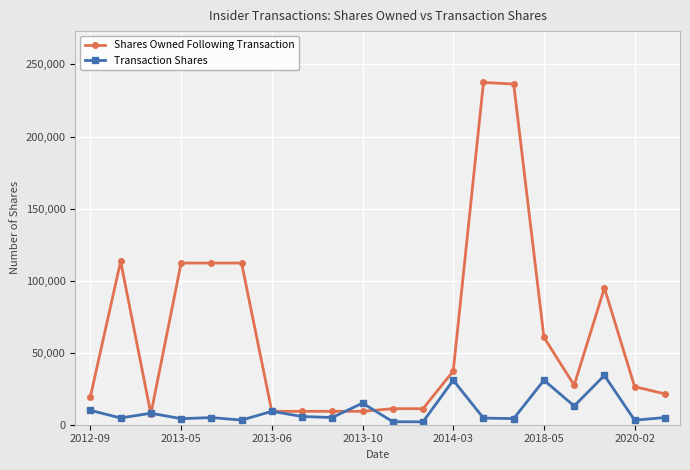

Which series has the largest total across all categories?

Shares Owned Following Transaction